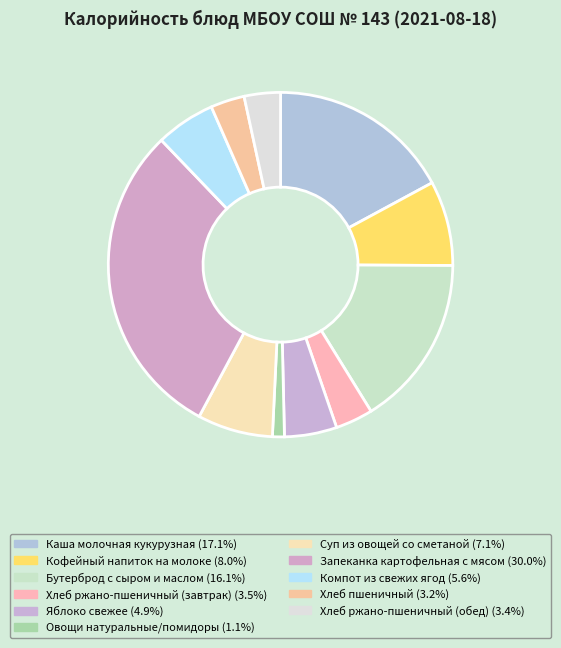

To the nearest percent, what is the combined percentage of Компот из свежих ягод and Запеканка картофельная с мясом?

36%